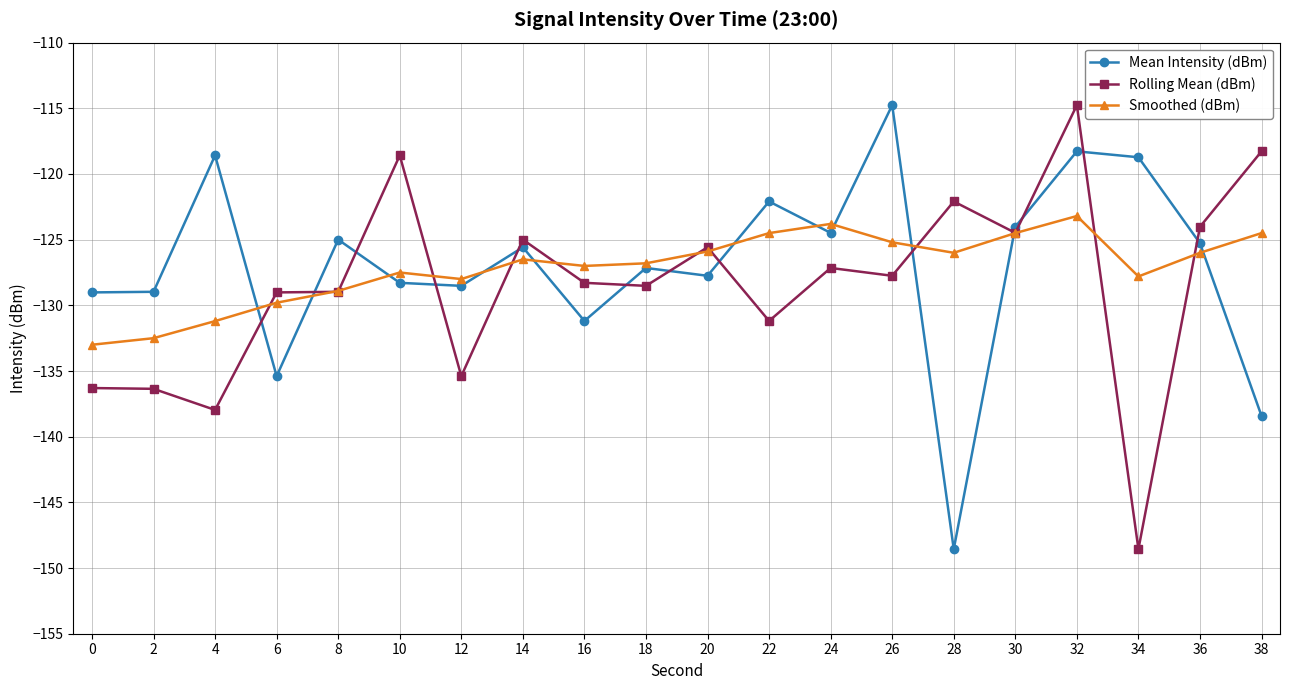

Is it true that Rolling Mean (dBm) equals -148.6 at 34?

True